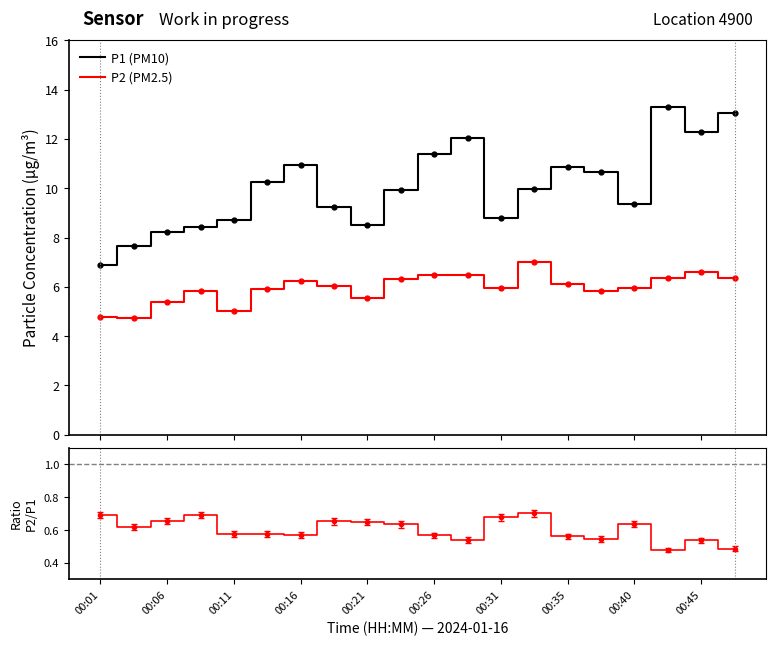

In P1 (PM10), how many points are lower than both neighbors (excluding endpoints)?

4